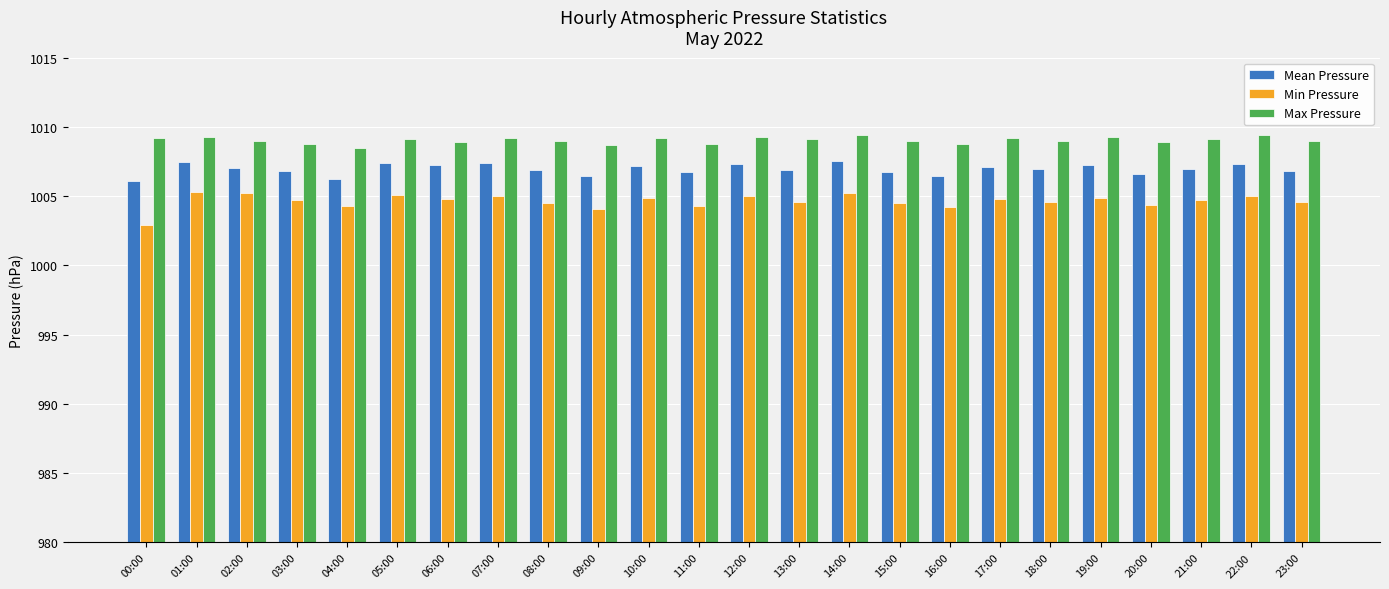

What is the minimum value shown in the chart?

1002.9